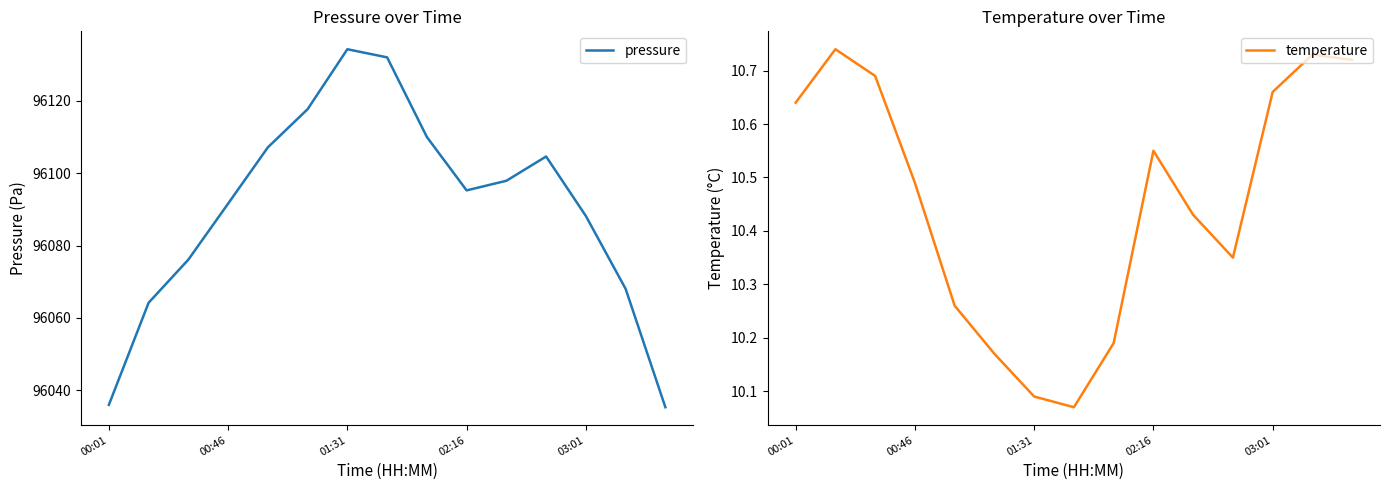

Which category has the lowest value in the pressure series?

14